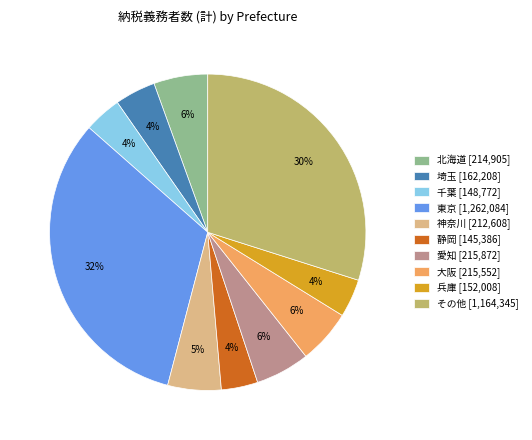

The 兵庫 [152,008] slice represents 12% of the pie. True or false?

False